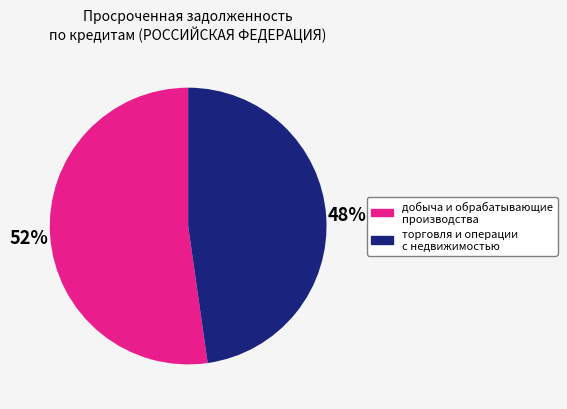

How many segments does this pie chart have?

2